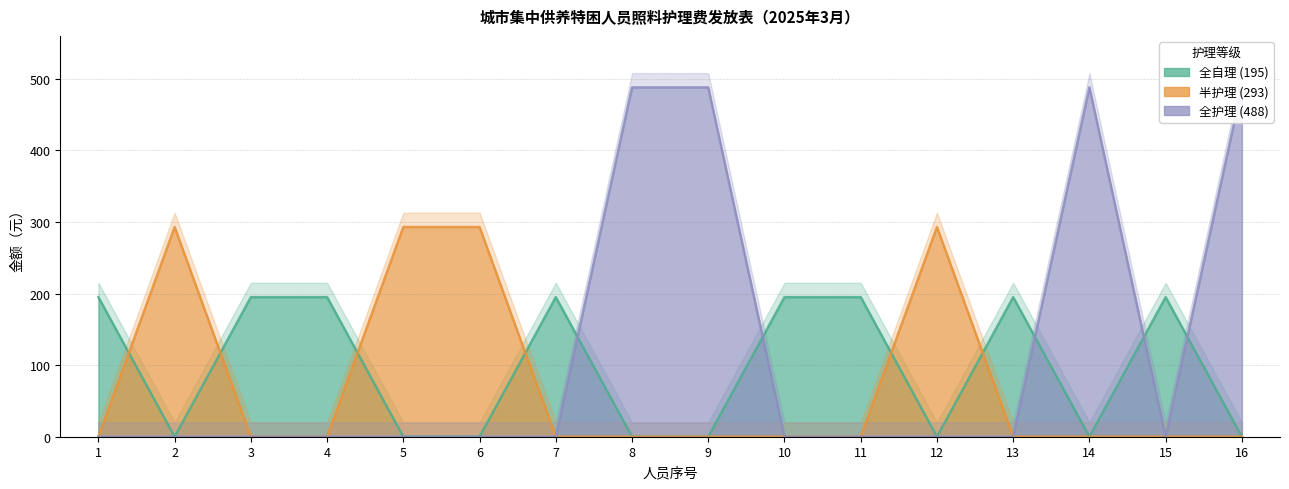

Is it true that 半护理 (293) equals 0 at 13?

True